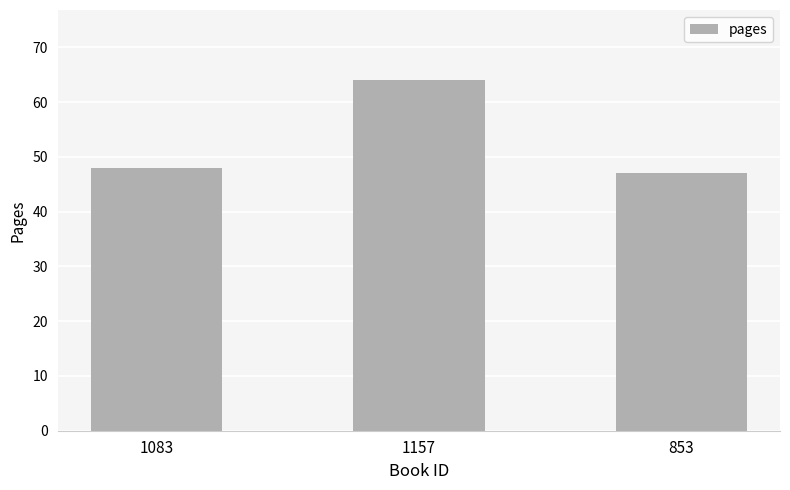

Between 1157 and 1083, which is larger?

1157